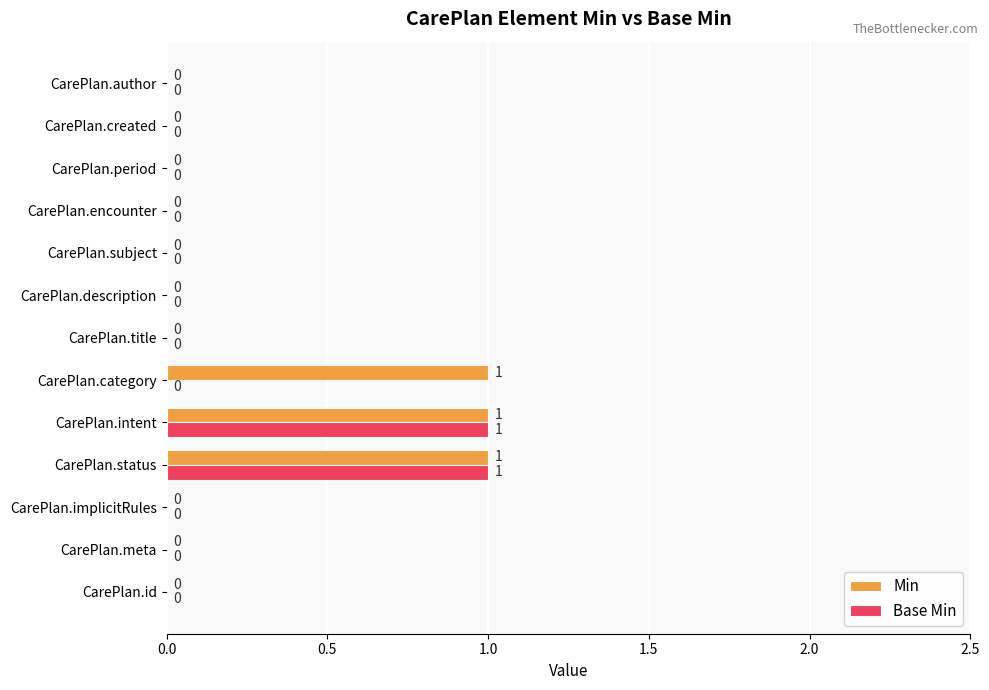

The value of Min at CarePlan.title is 0. True or false?

True